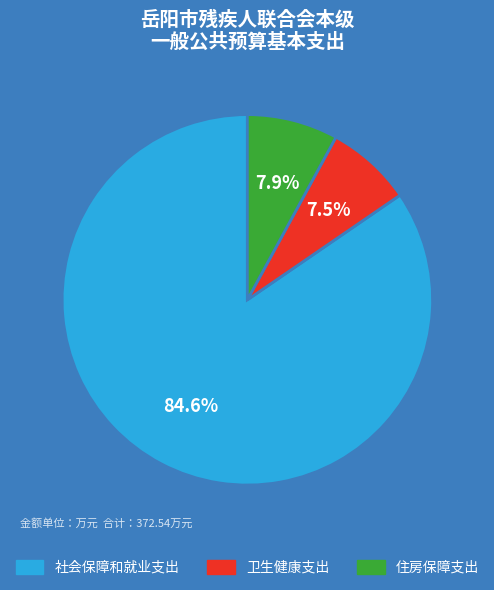

Combined, what portion of the pie is 社会保障和就业支出 and 卫生健康支出?

92.1%